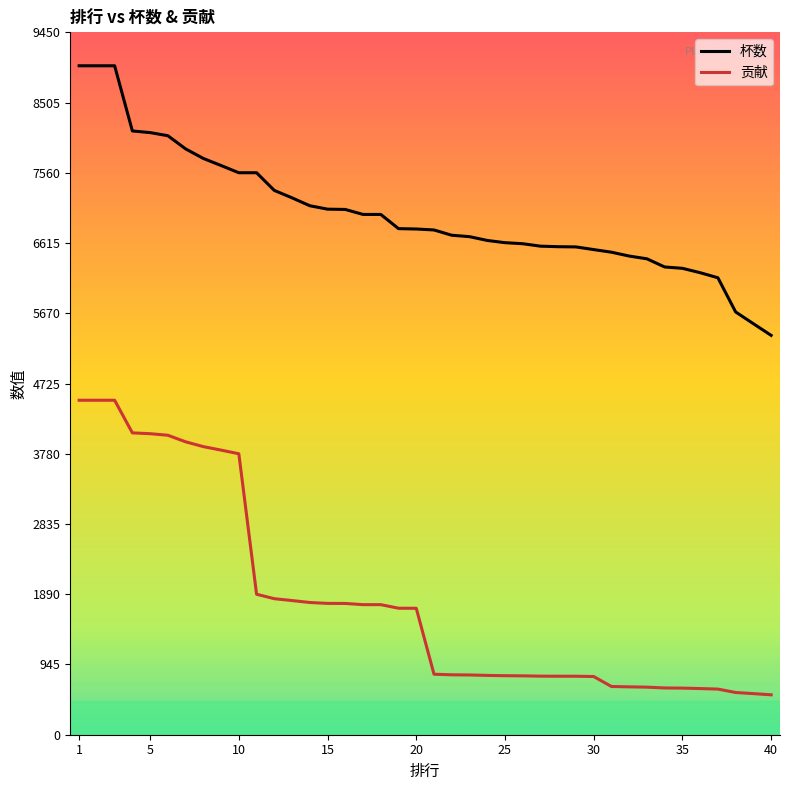

True or false: 贡献 and 杯数 intersect in this chart.

False